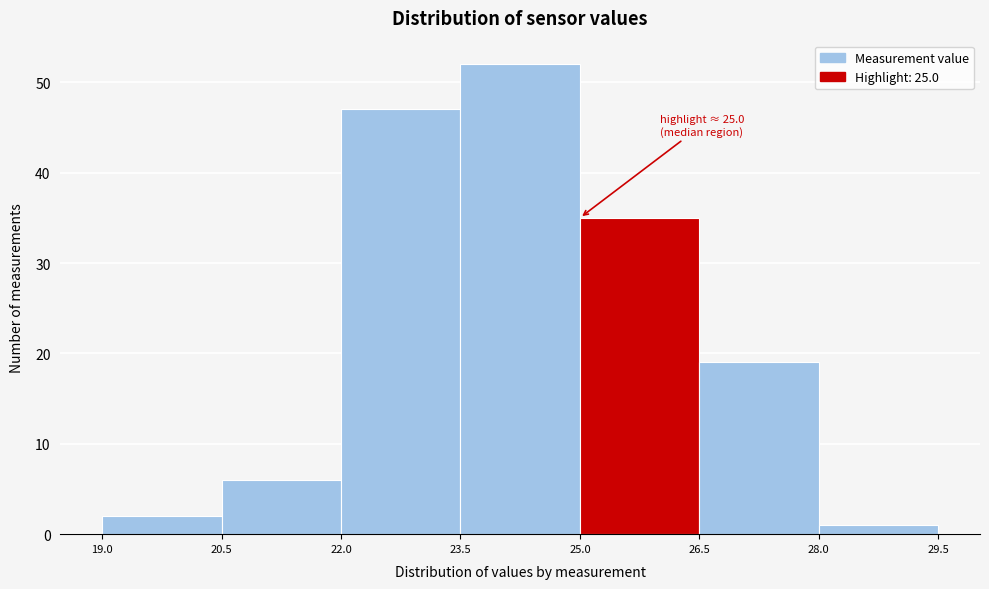

Over which range of the x-axis is the bar tallest?

23.5 to 25.0